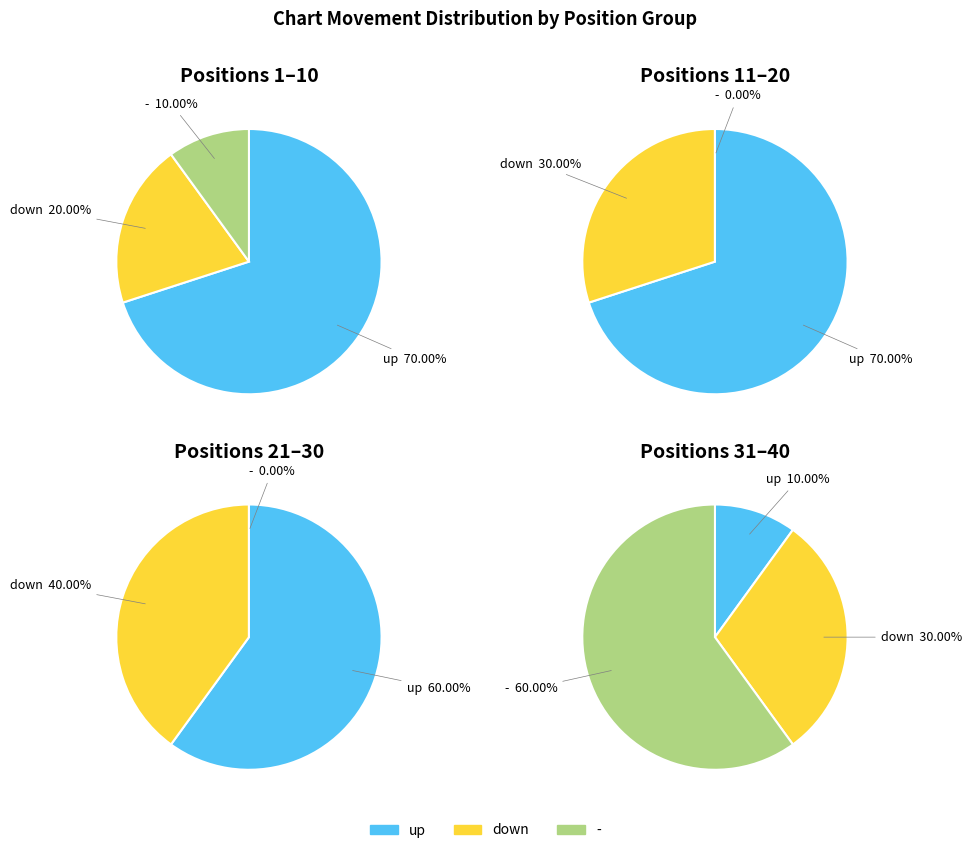

Which slice is the smallest?

-